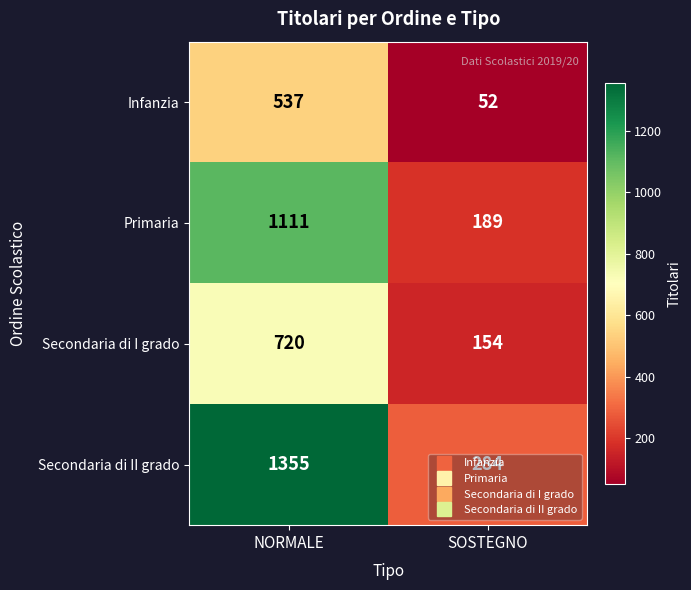

Where is Infanzia nearest to the value 294?

SOSTEGNO